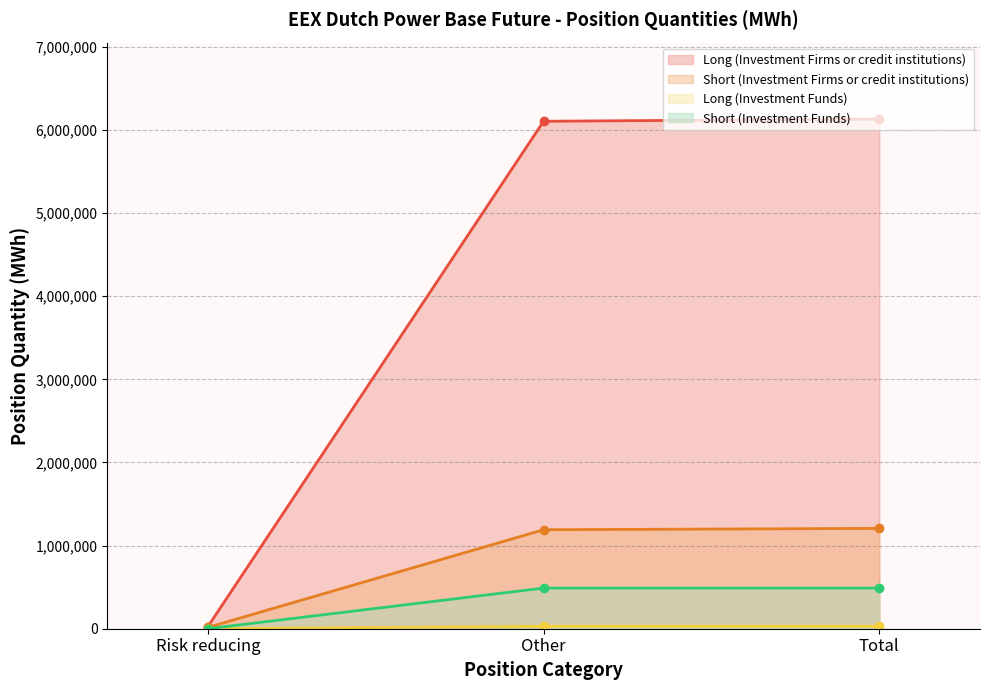

What is the label of the 1st point from the right?

Total